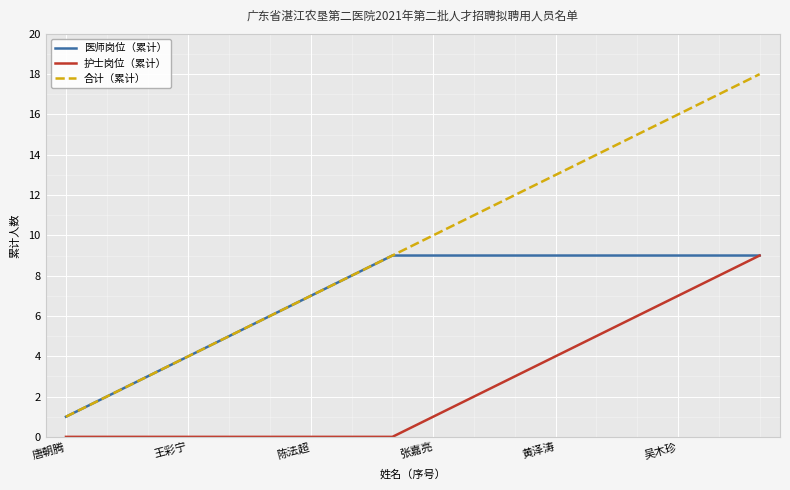

What is the maximum value for 护士岗位（累计）?

9